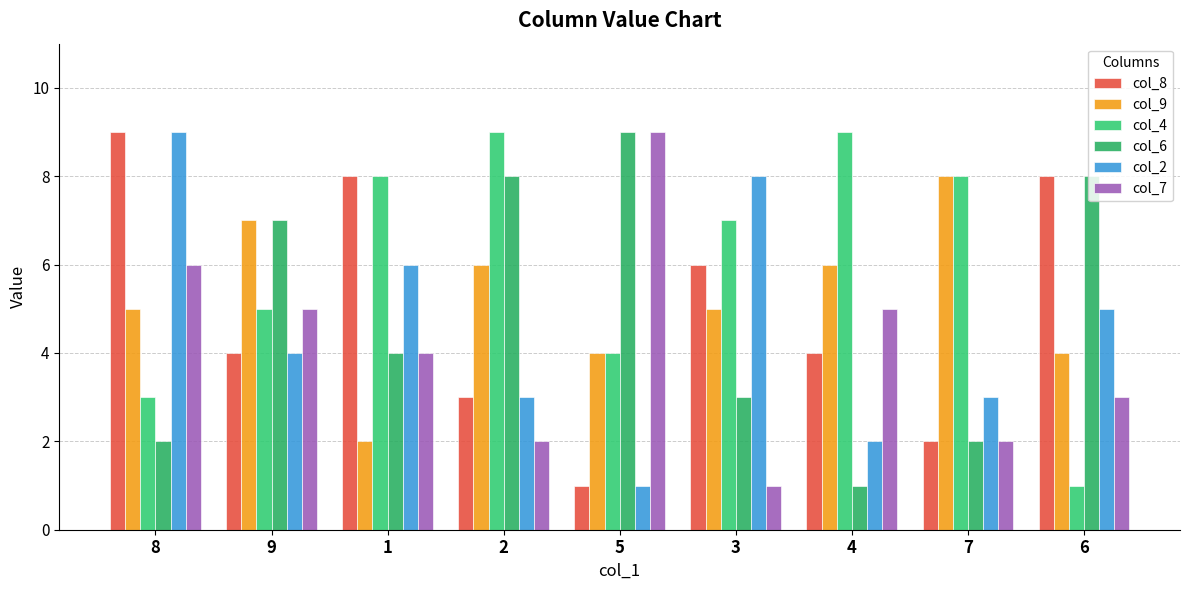

How many values in the col_6 series are below 4?

4